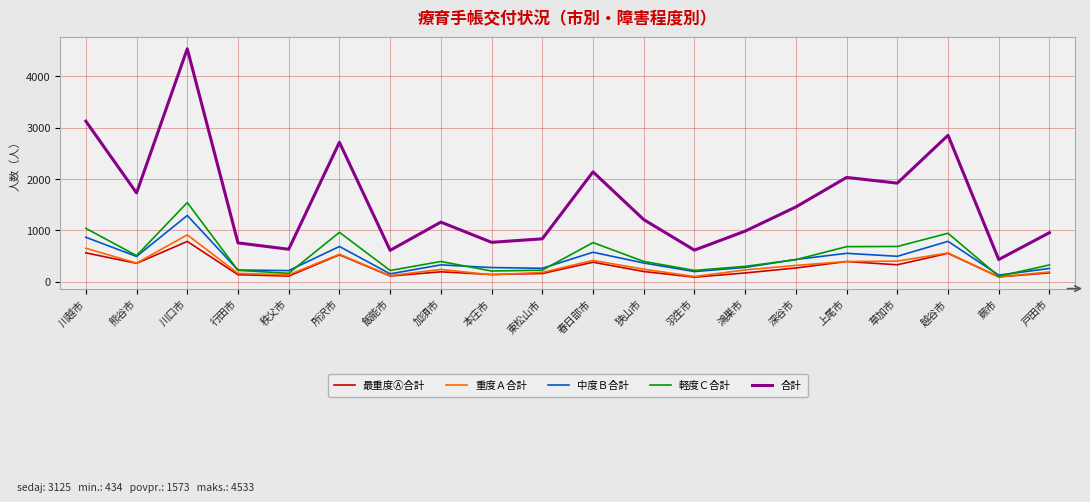

Is it true that 重度Ａ合計 equals 563 at 越谷市?

True